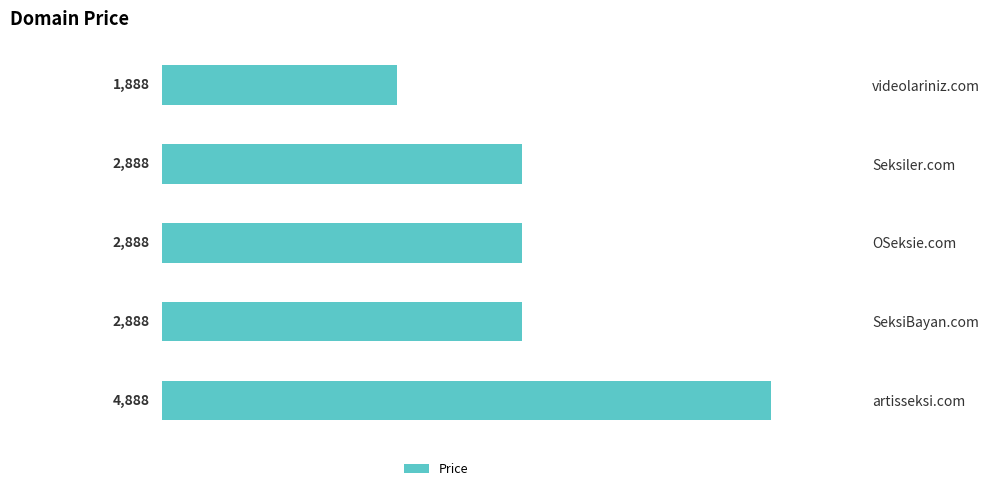

Reading top to bottom, list all the values displayed in this chart.

1888	2888	2888	2888	4888